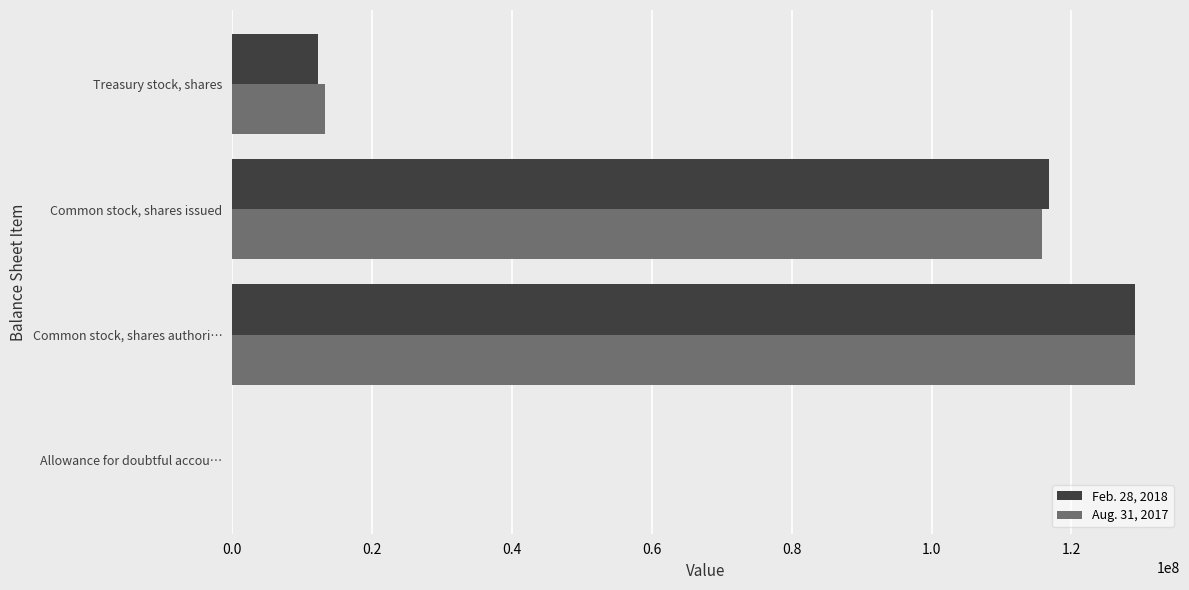

Is it true that Aug. 31, 2017 equals 13266928 at Treasury stock, shares?

True